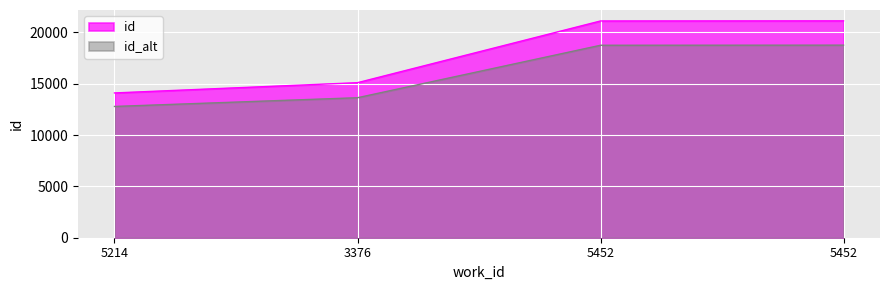

The chart shows a value of 18017.7 at 5214. True or false?

False